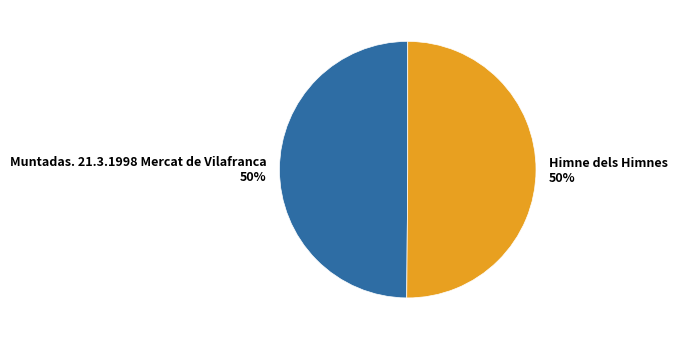

To the nearest percent, what percentage of the pie is Muntadas. 21.3.1998 Mercat de Vilafranca?

50%